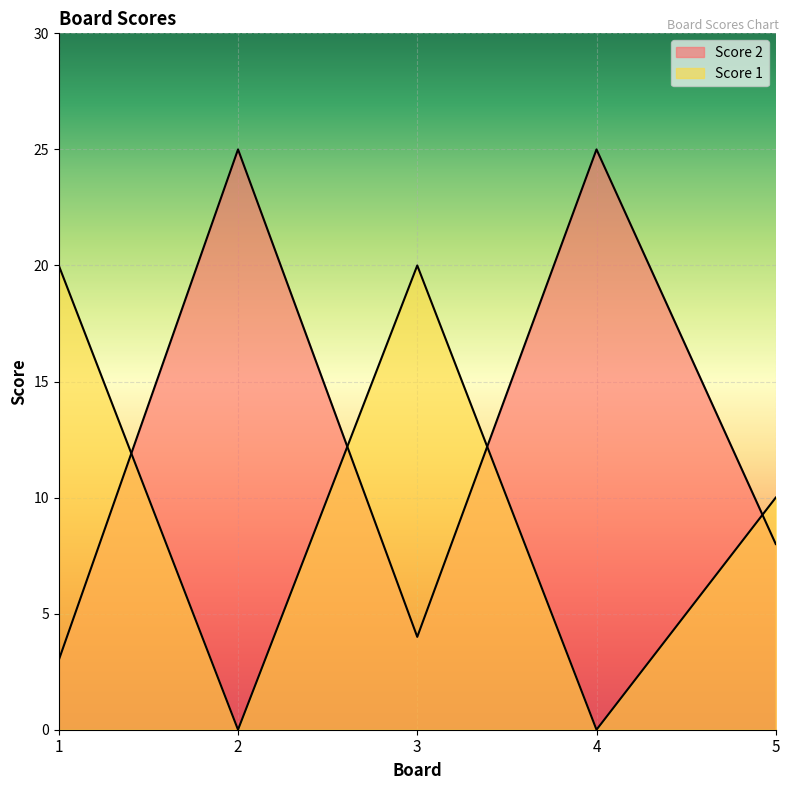

Between 1 and 4, which is larger?

4